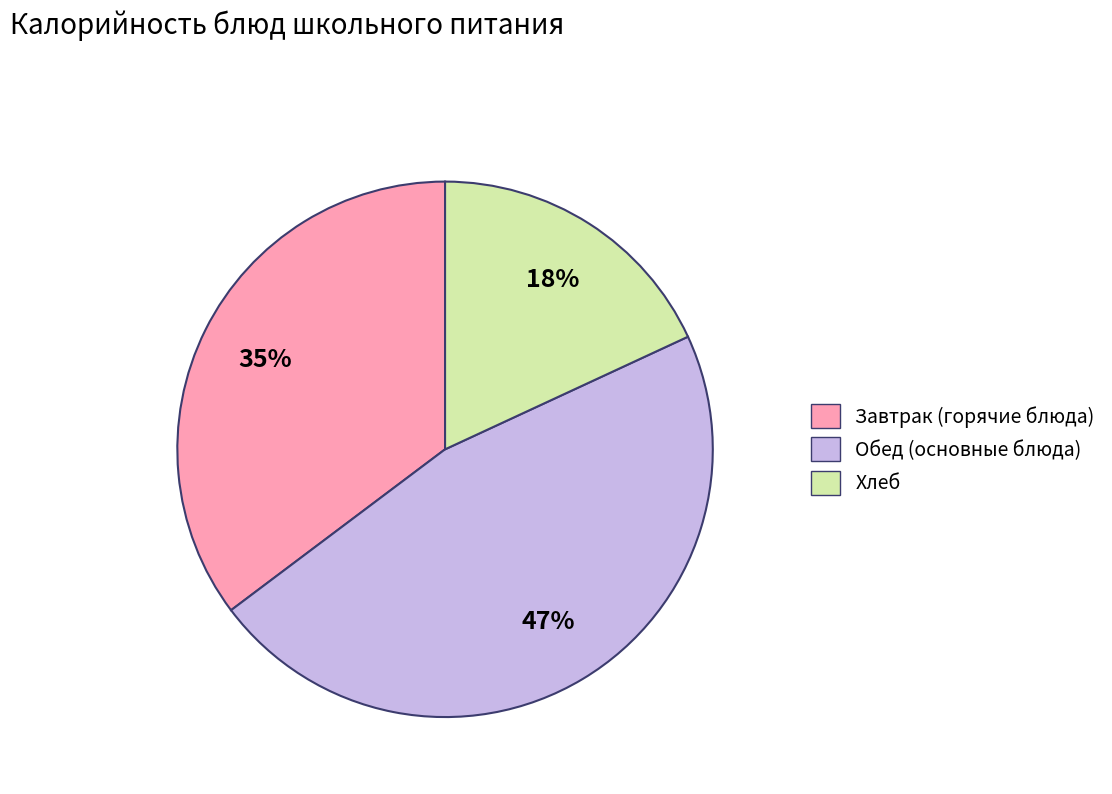

Is there a majority slice in this chart?

No